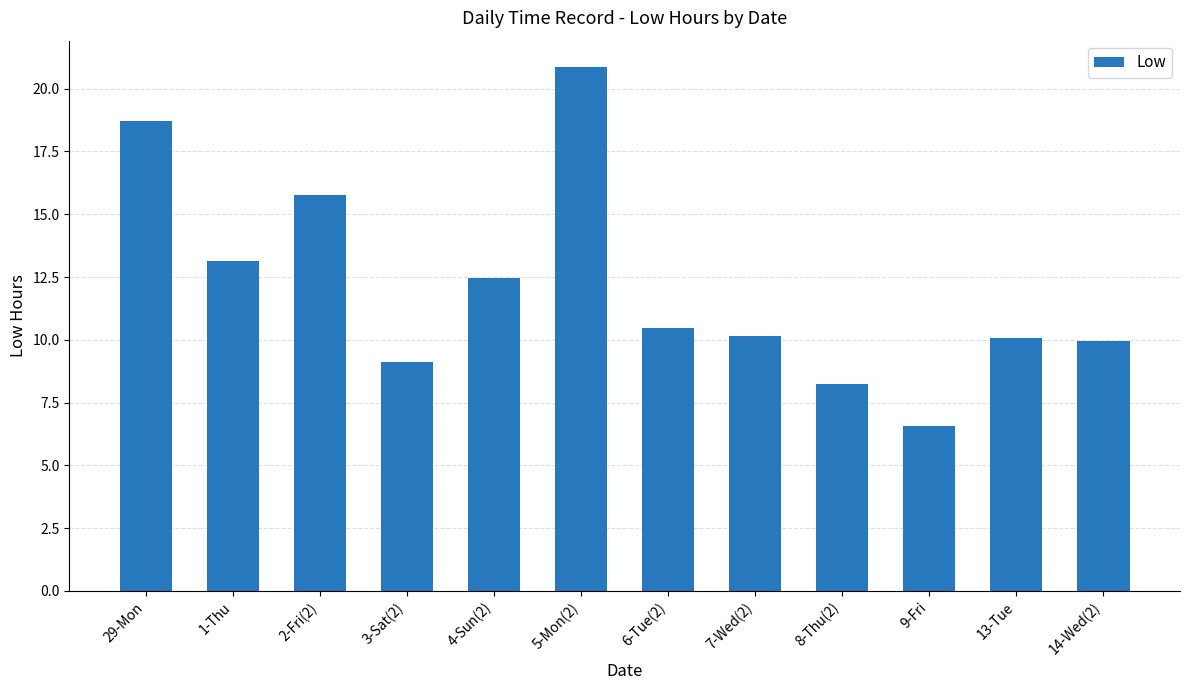

Count the number of data series in this chart.

1